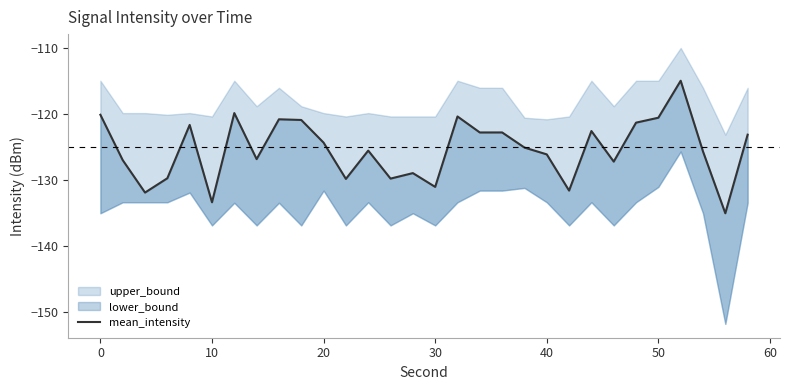

Reading left to right, extract all data points from this chart.

-120.1	-127.0	-131.9	-129.7	-121.7	-133.4	-119.9	-126.8	-120.8	-120.9	-124.3	-129.8	-125.5	-129.8	-128.9	-131.0	-120.4	-122.8	-122.8	-125.1	-126.1	-131.6	-122.6	-127.2	-121.3	-120.6	-115.0	-125.7	-135.0	-123.1